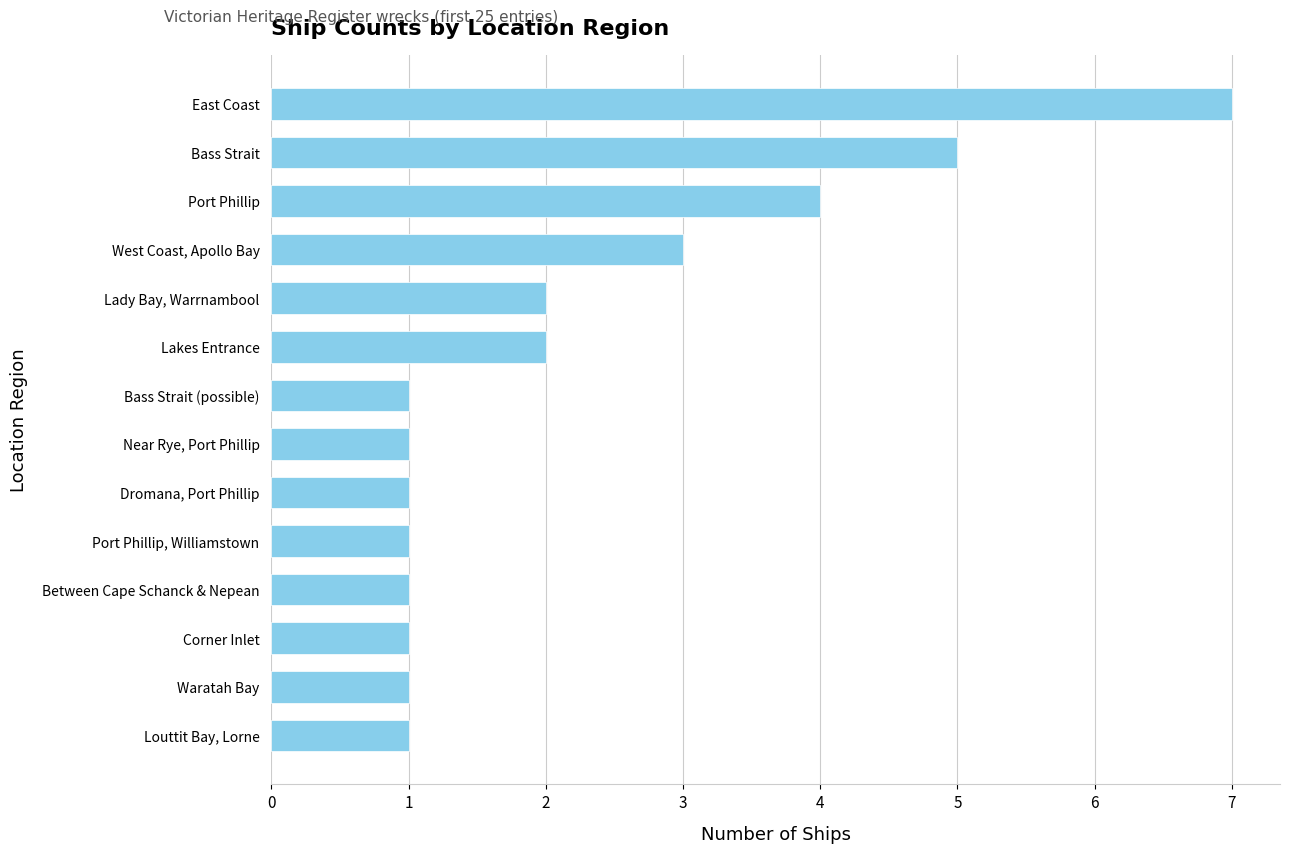

At which category does the chart reach its peak across all series?

East Coast